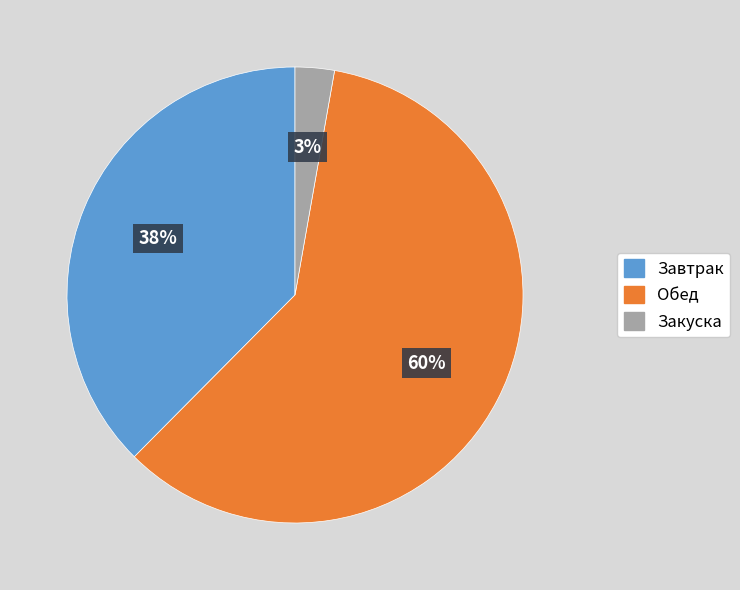

To the nearest percent, what percentage of the pie is Завтрак?

38%